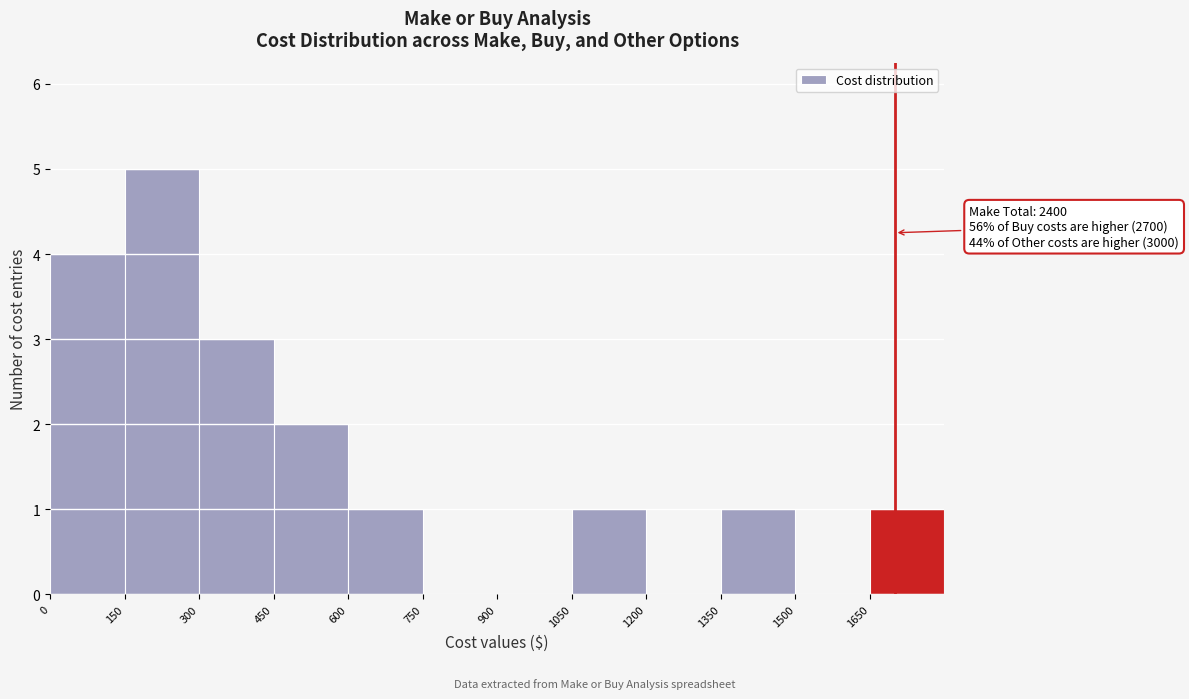

Which range on the x-axis has the tallest bar?

150 to 300